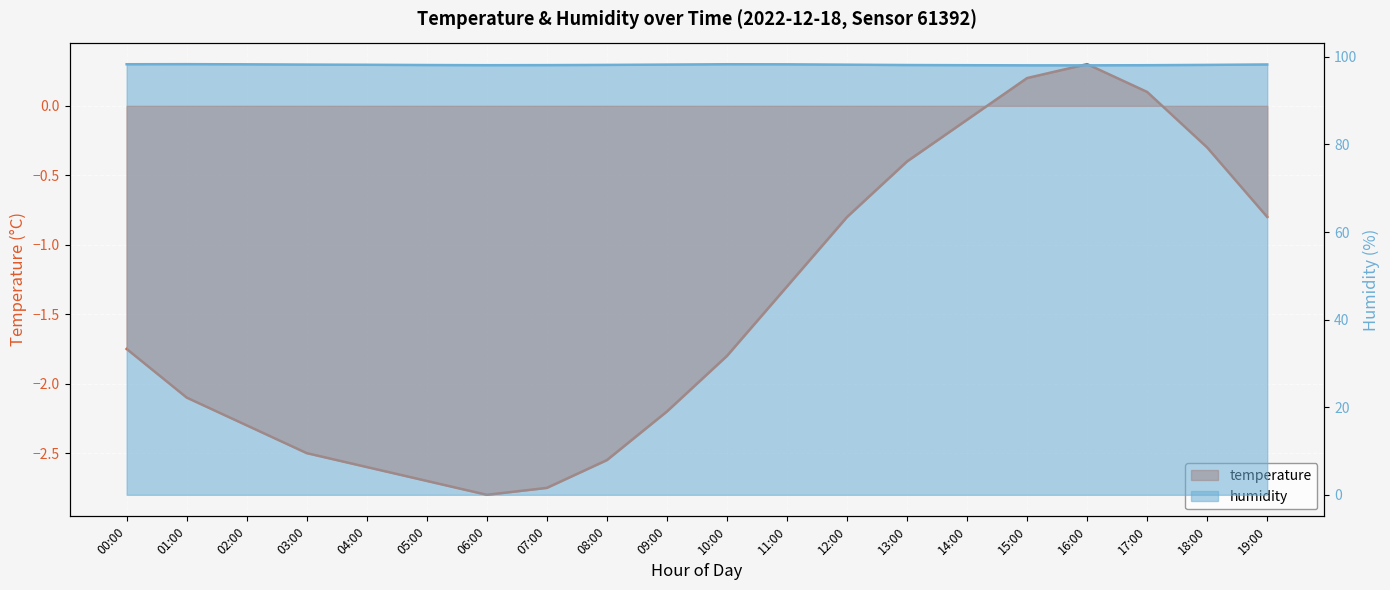

How many negative values are there?

17